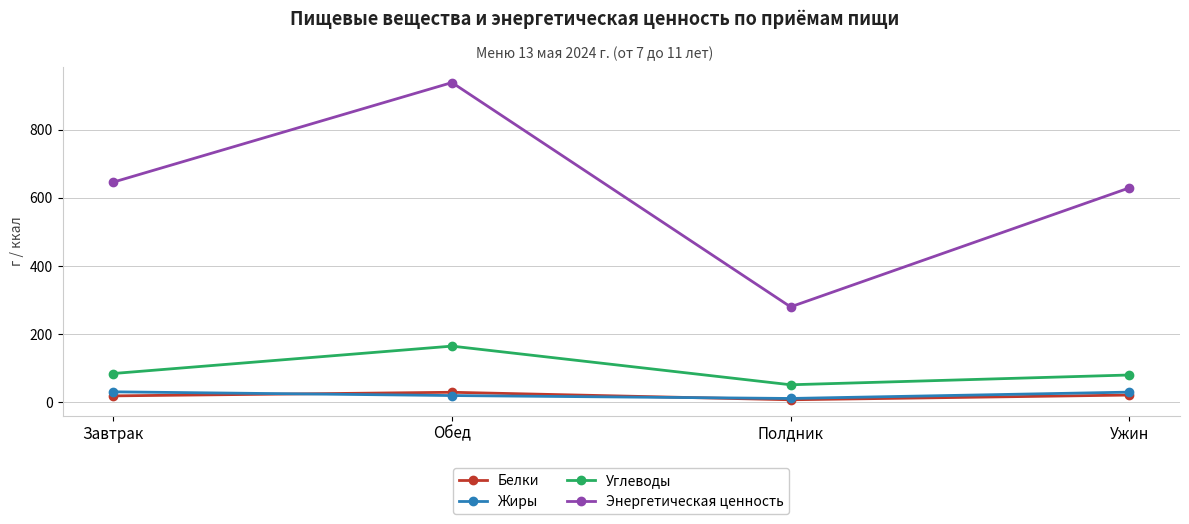

True or false: Белки and Энергетическая ценность cross at least once.

False